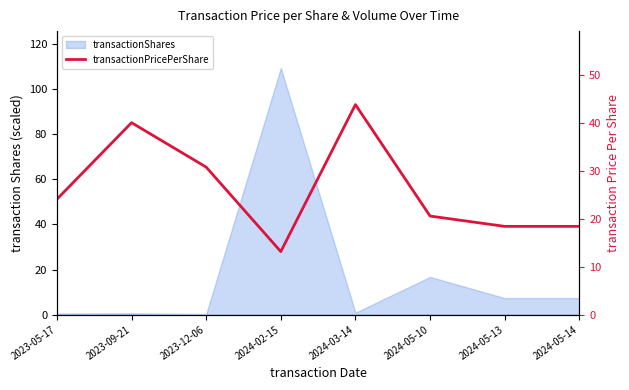

What is the label of the 1st point from the right?

2024-05-14